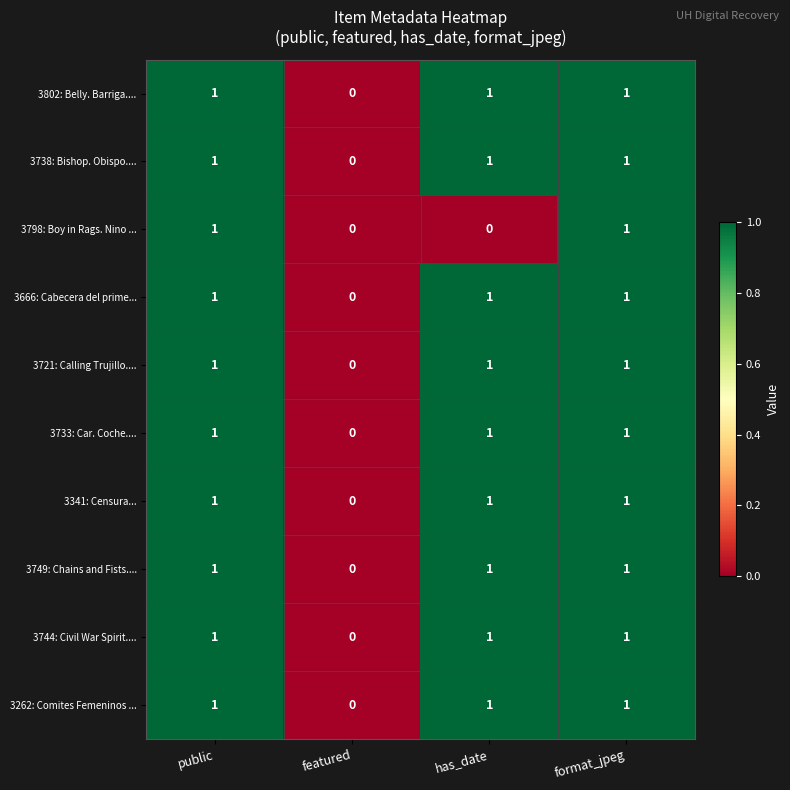

The 3341: Censura... series shows 0 at featured. True or false?

True